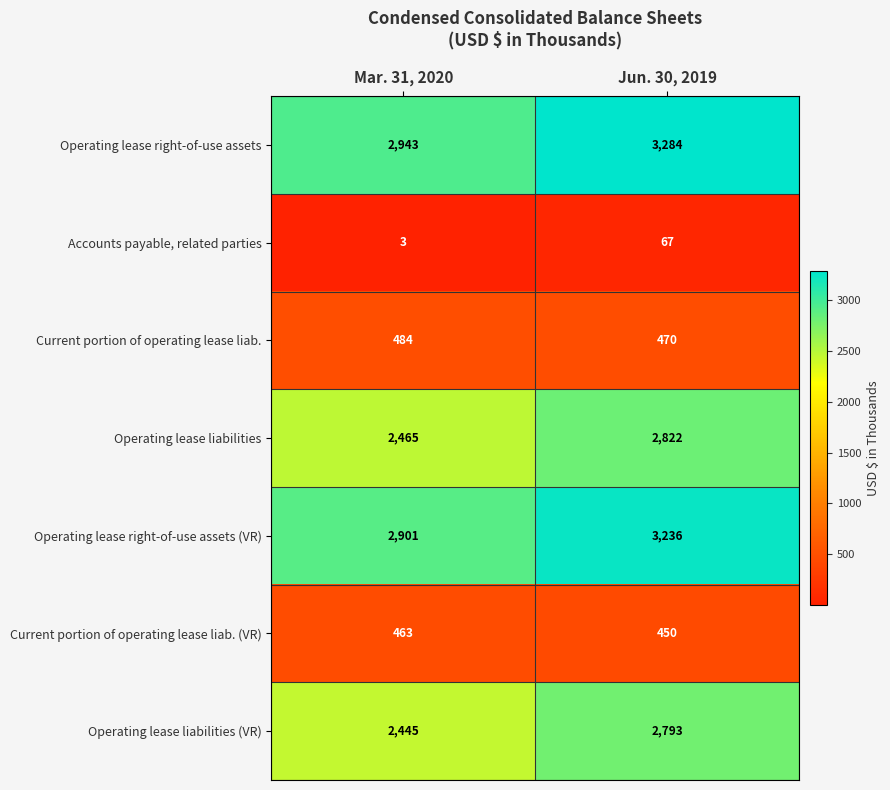

Which series has the largest total across all categories?

Operating lease right-of-use assets